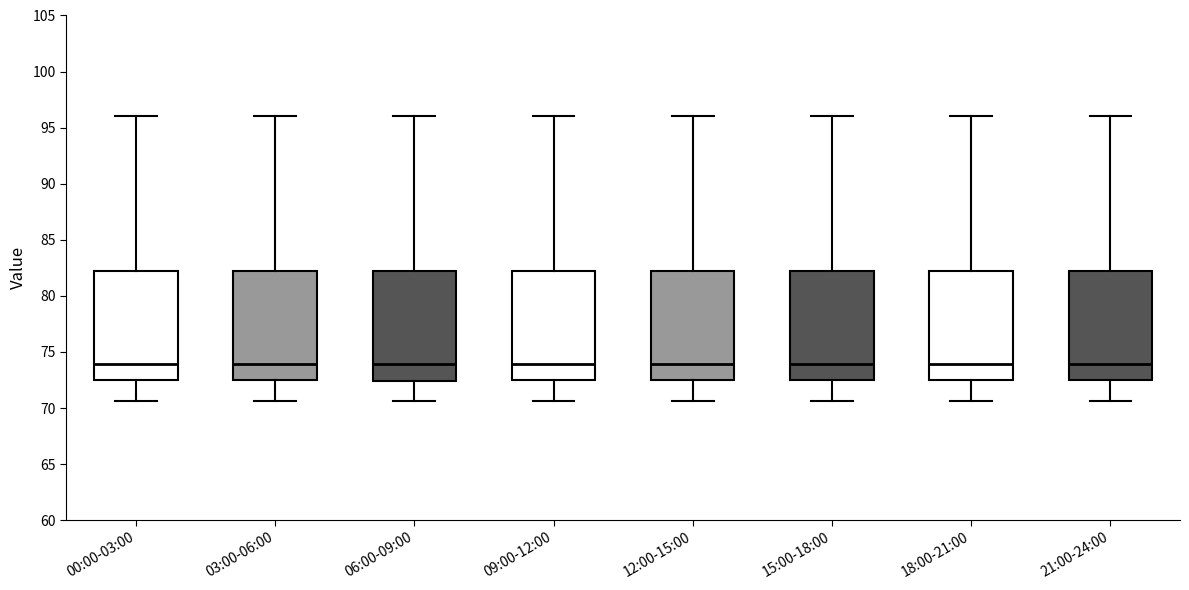

Reading left to right, read every box against the y-axis: the position of its median line, the range the box covers, and the ends of its whiskers. The values are not printed on the chart, so give them approximately, as read against the axis.

00:00-03:00: median 74.0, box 72.5 to 82.5, whiskers 70.5 to 96.0
03:00-06:00: median 74.0, box 72.5 to 82.5, whiskers 70.5 to 96.0
06:00-09:00: median 74.0, box 72.5 to 82.5, whiskers 70.5 to 96.0
09:00-12:00: median 74.0, box 72.5 to 82.5, whiskers 70.5 to 96.0
12:00-15:00: median 74.0, box 72.5 to 82.5, whiskers 70.5 to 96.0
15:00-18:00: median 74.0, box 72.5 to 82.5, whiskers 70.5 to 96.0
18:00-21:00: median 74.0, box 72.5 to 82.5, whiskers 70.5 to 96.0
21:00-24:00: median 74.0, box 72.5 to 82.5, whiskers 70.5 to 96.0